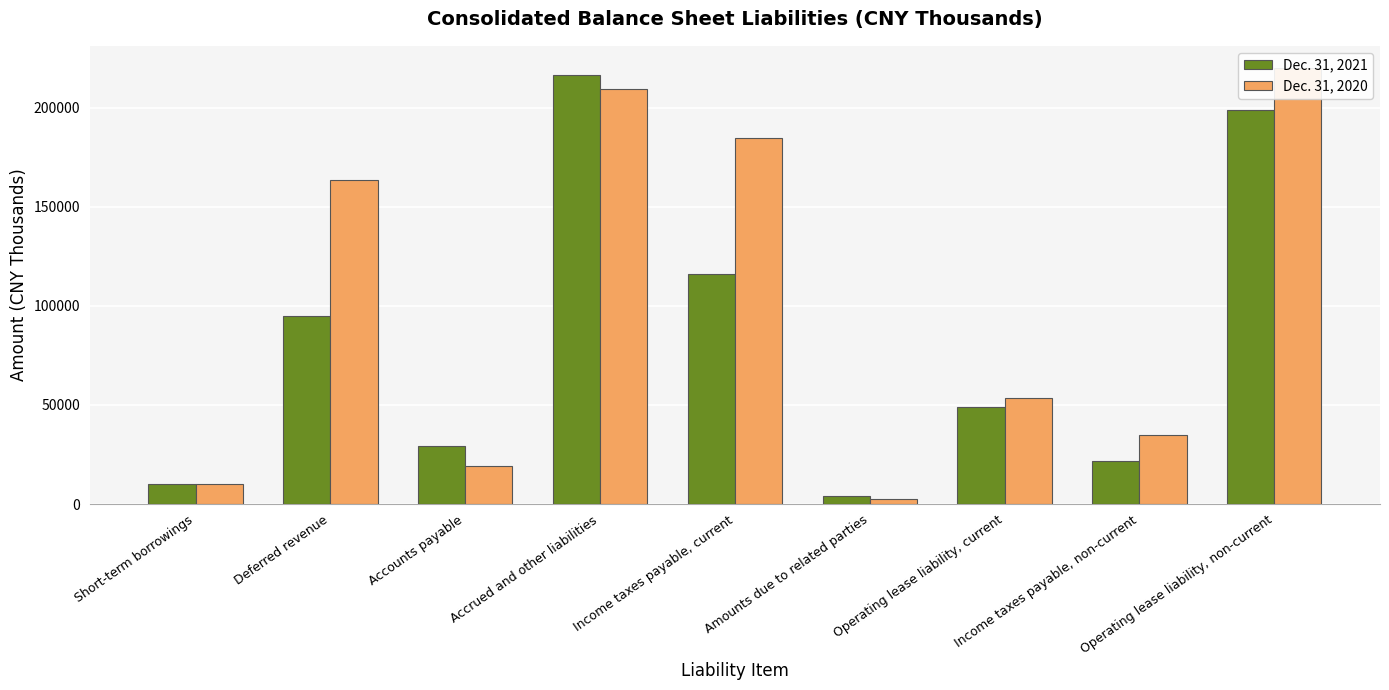

At which category is the sum across all series the highest?

Accrued and other liabilities